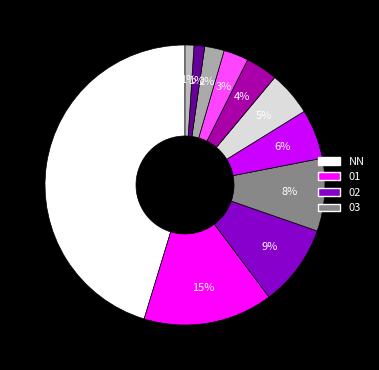

Is there a majority slice in this chart?

No